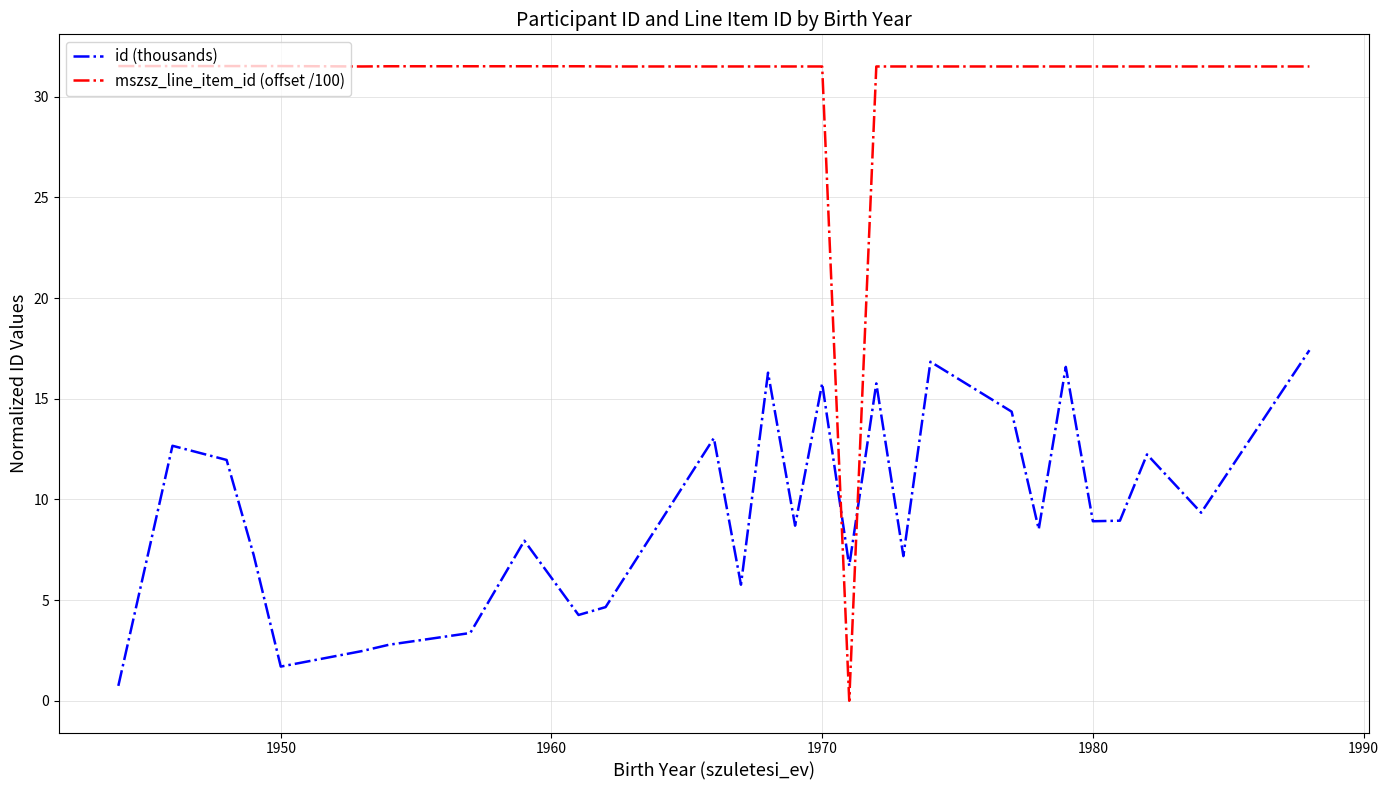

List the series in order of their peak value, highest first.

mszsz_line_item_id (offset /100), id (thousands)